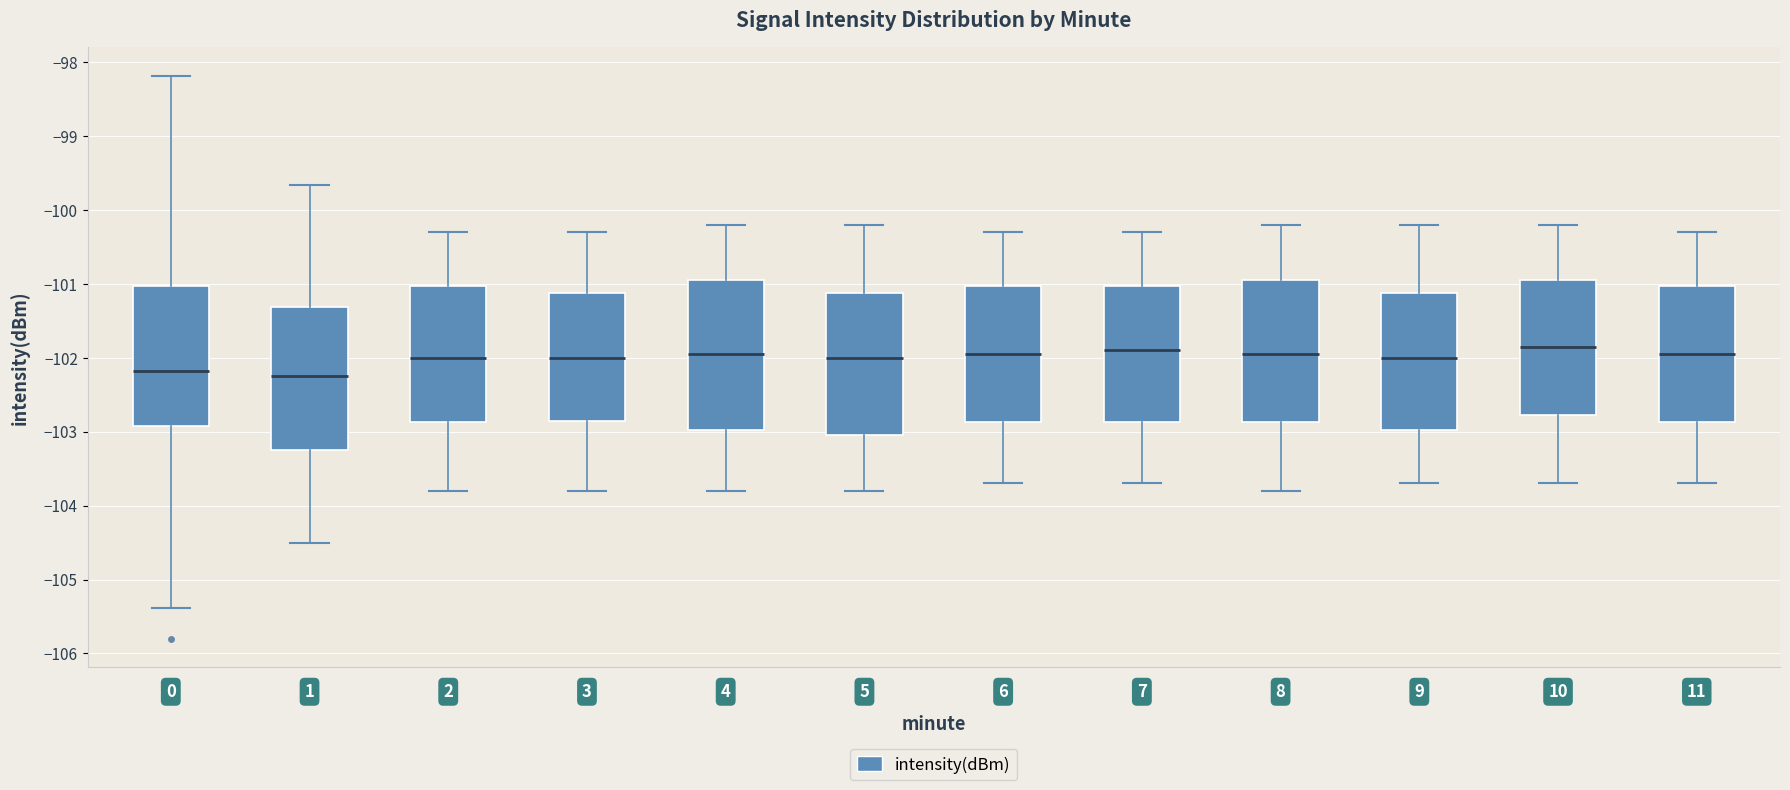

Where does the median line of the box at x = 5 sit on the y-axis? The values are not printed on the chart, so give them approximately, as read against the axis.

-102.0